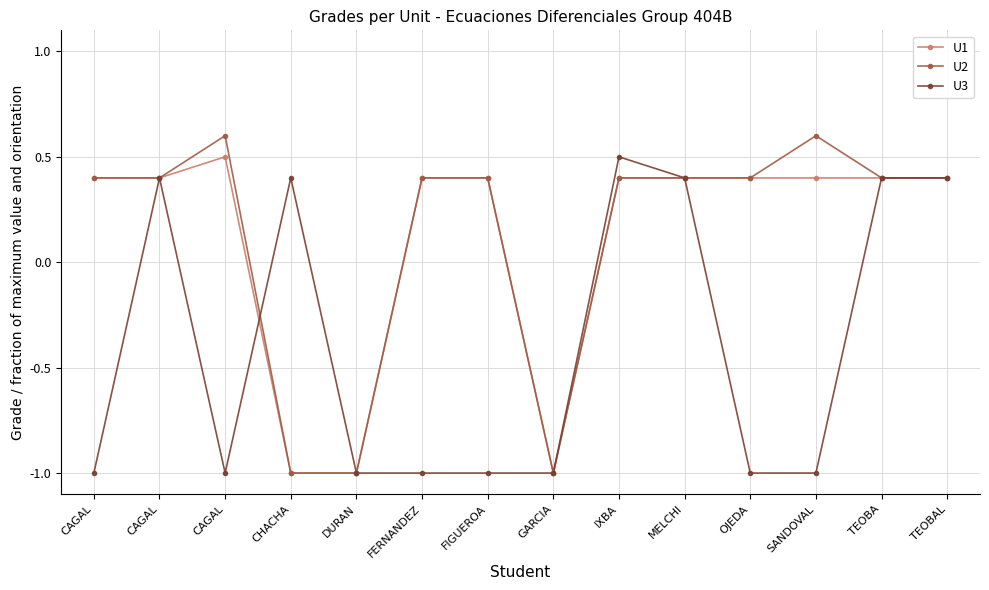

Where is the first local minimum for U3?

CAGAL